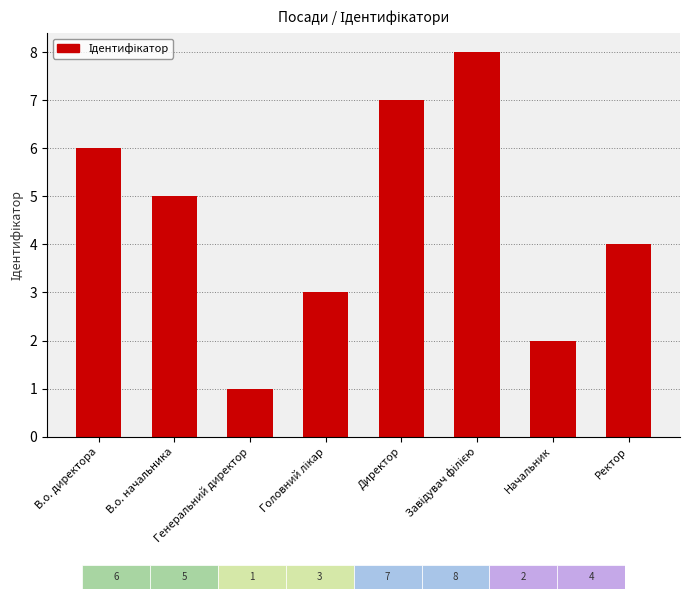

What value does the data have at Генеральний директор?

1